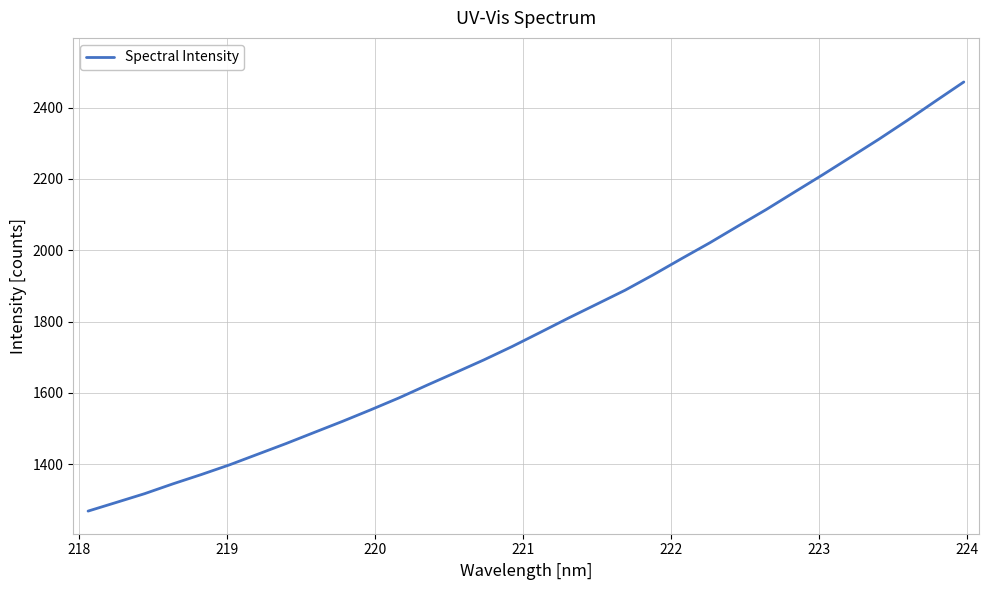

What is the difference between the maximum and minimum values?

1203.1